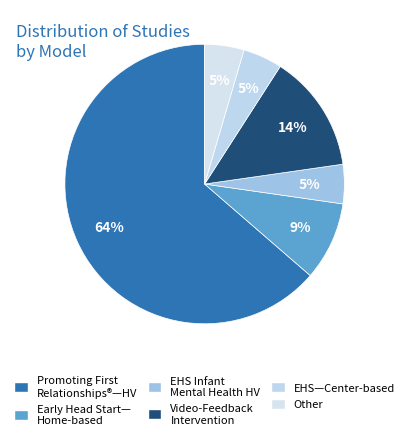

Is there any slice that represents more than half of the pie?

Yes